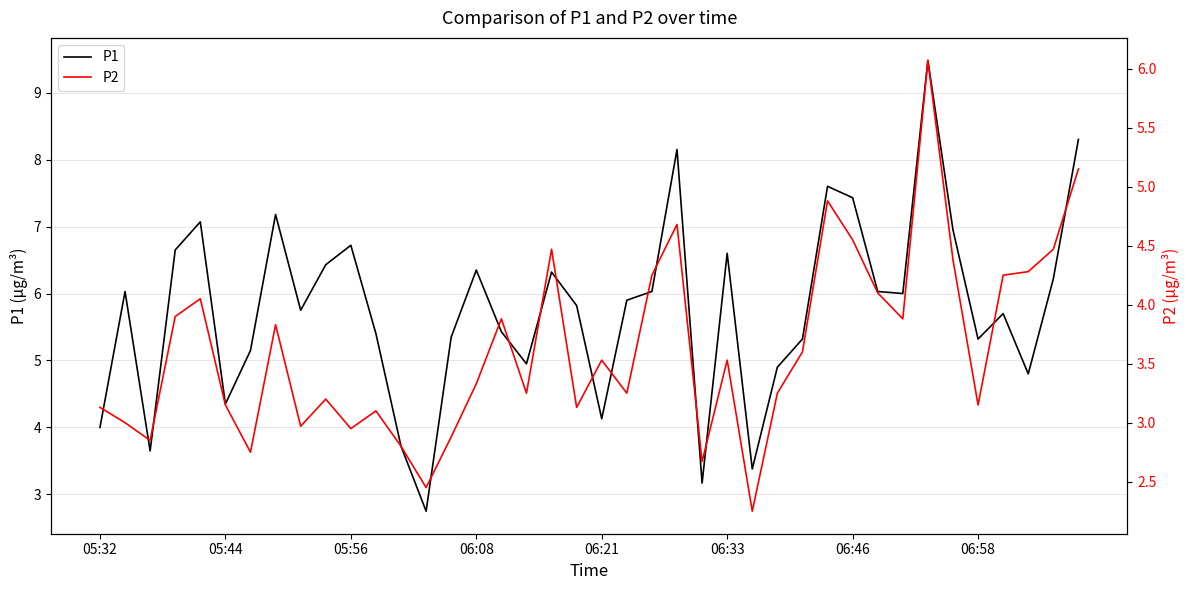

True or false: P2 and P1 intersect in this chart.

False